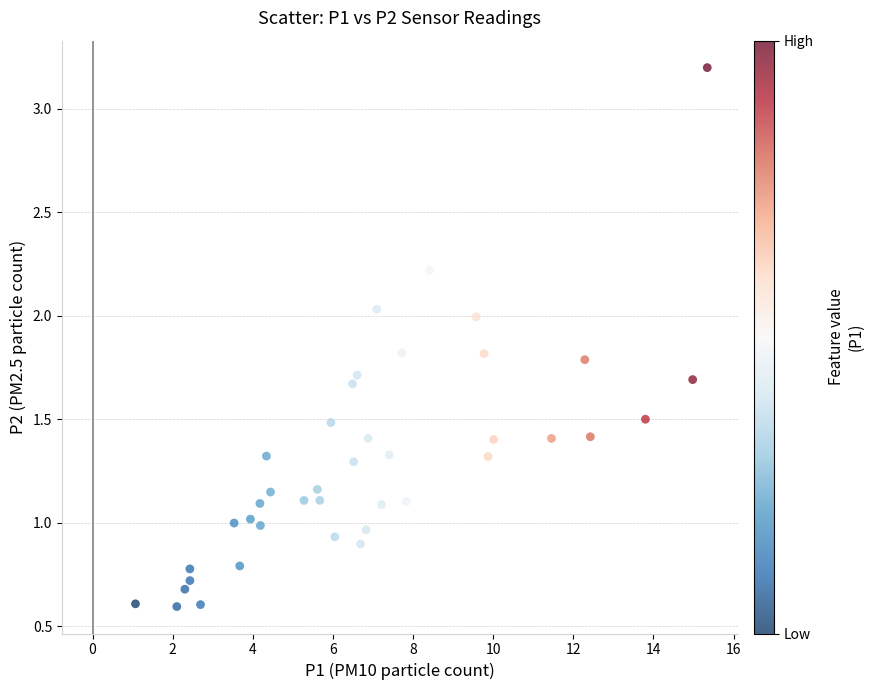

What is the range of Y values (max minus min)?

2.6